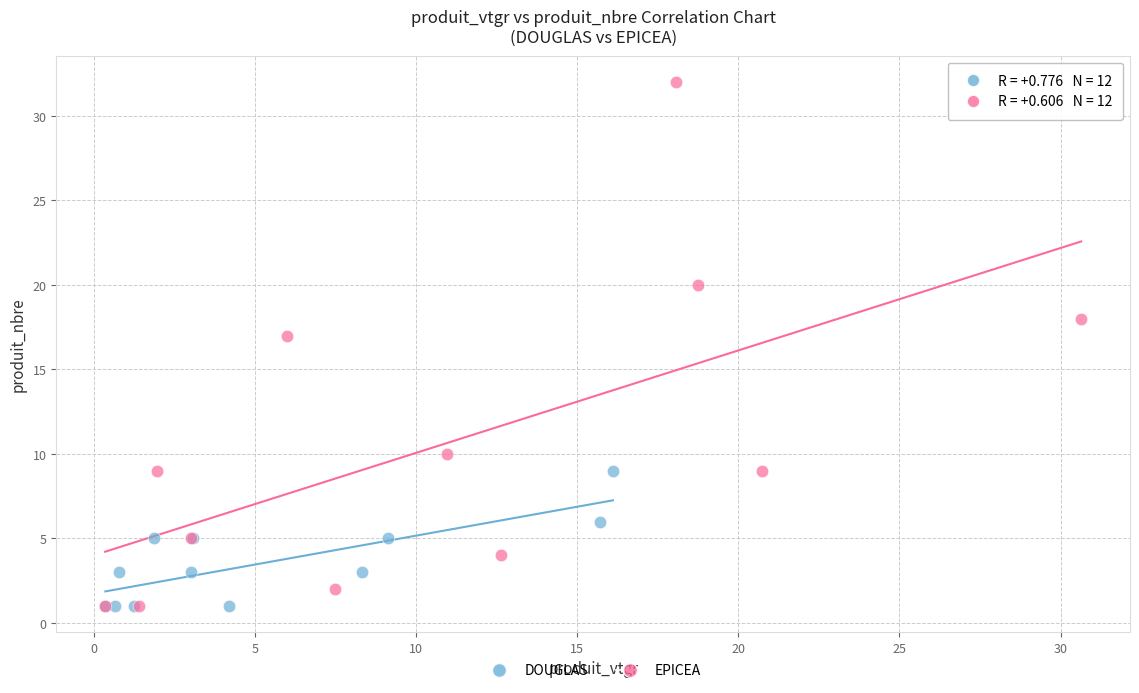

Which series has the largest Y range (max minus min)?

EPICEA